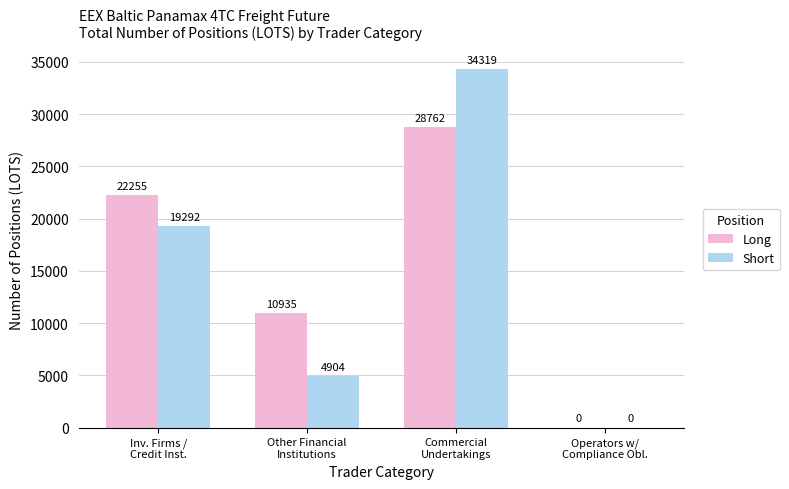

What is the sum of all Short values?

58516.0